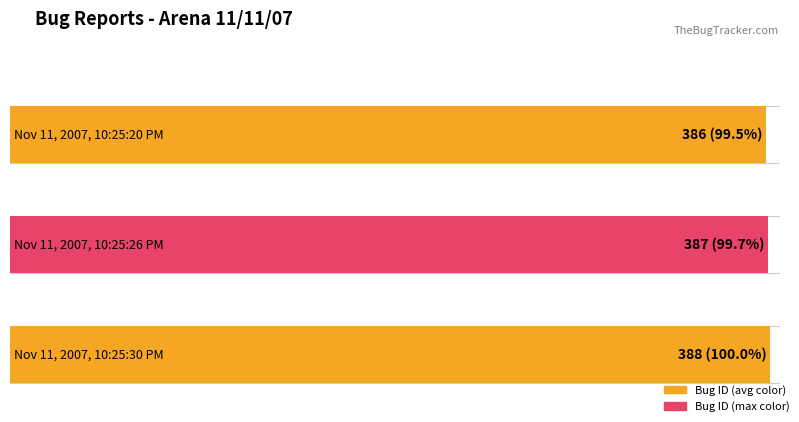

How many bars are there in total?

3